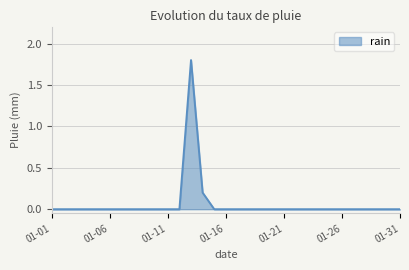

What is the greatest value displayed?

1.8